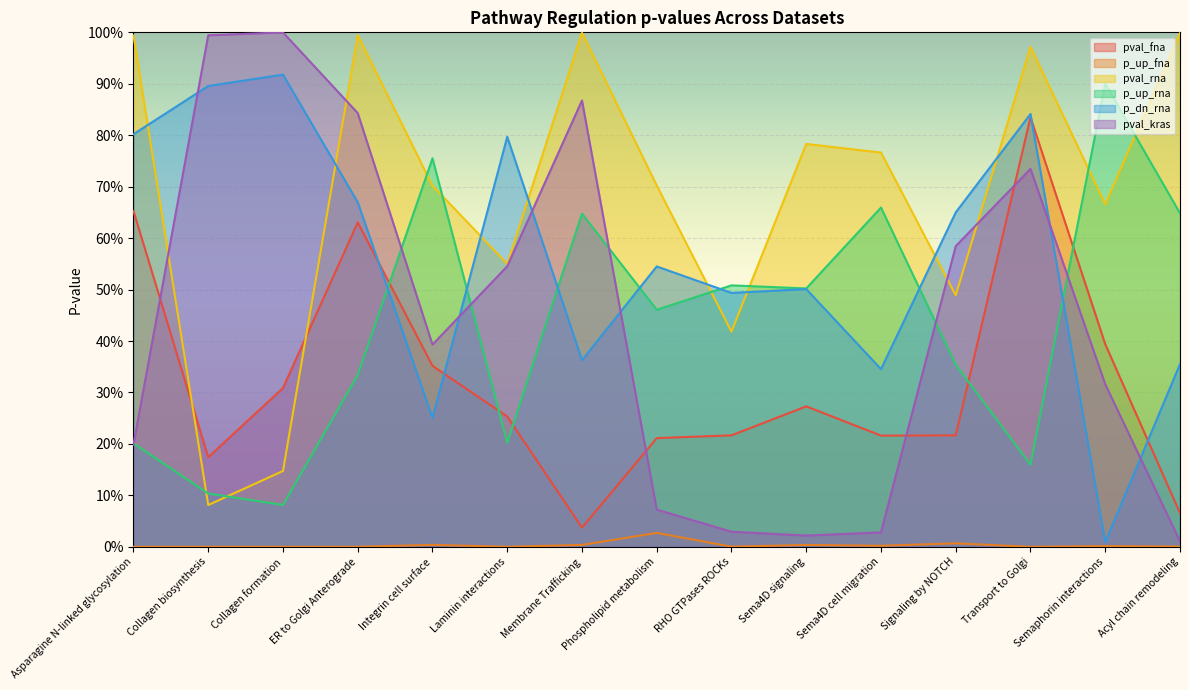

Which series has the largest total across all categories?

pval_rna